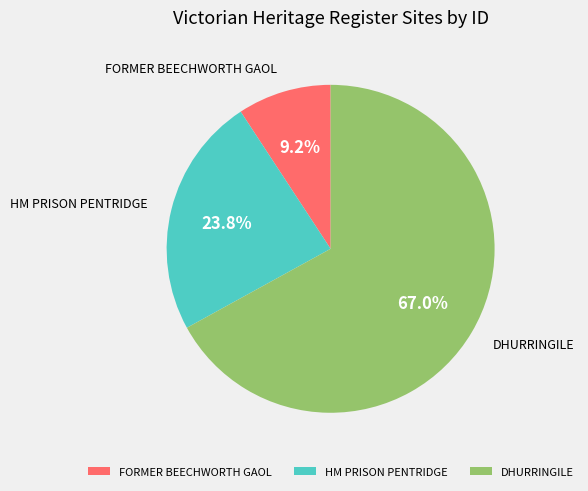

To the nearest percent, what is the combined percentage of FORMER BEECHWORTH GAOL and DHURRINGILE?

76%